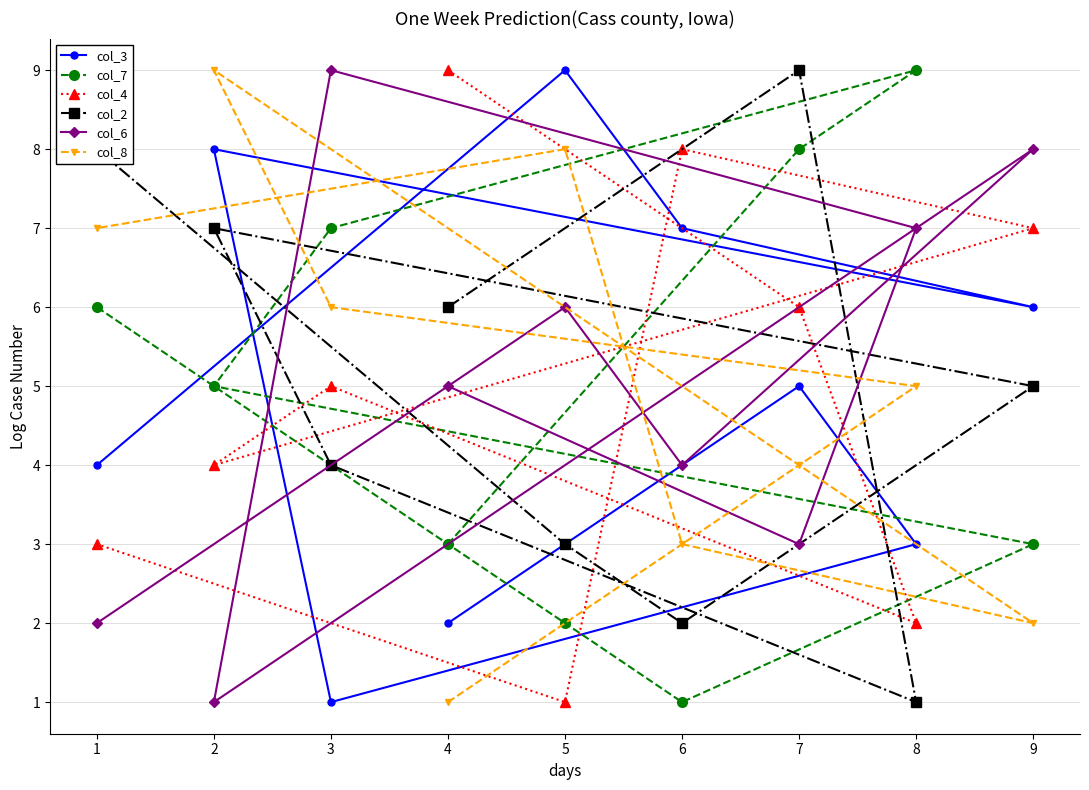

Which series changed the most between 6 and 8?

col_7